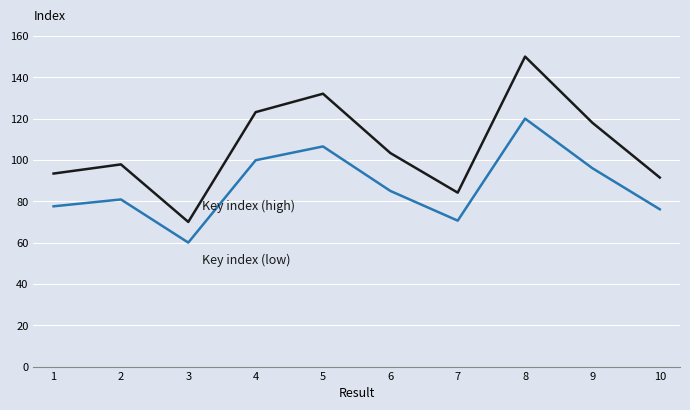

Does the chart display data point markers on the line(s)?

No